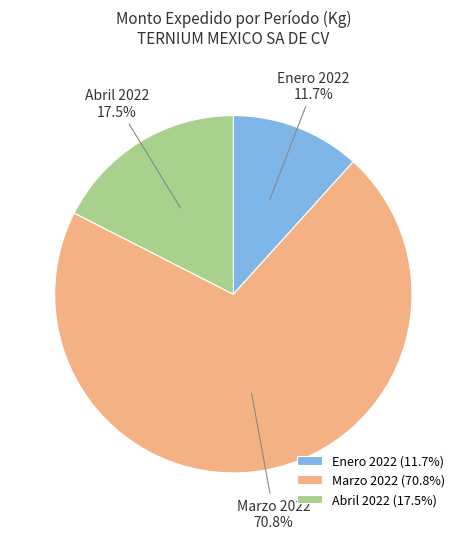

To the nearest percent, what is the average slice percentage?

33%